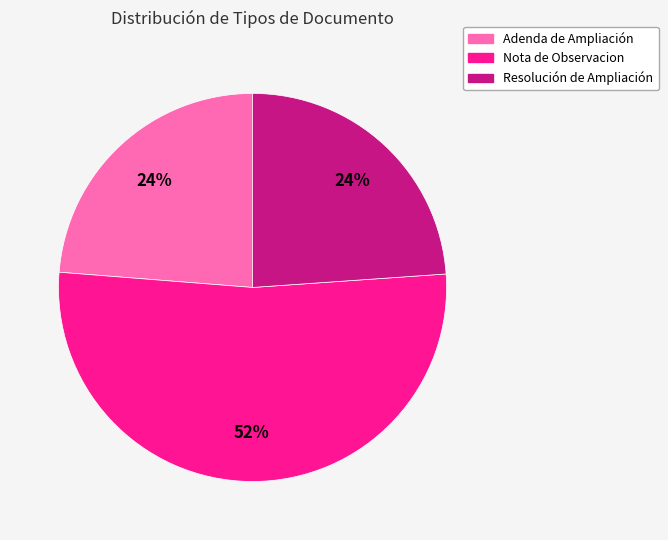

Which slice is the largest?

Nota de Observacion